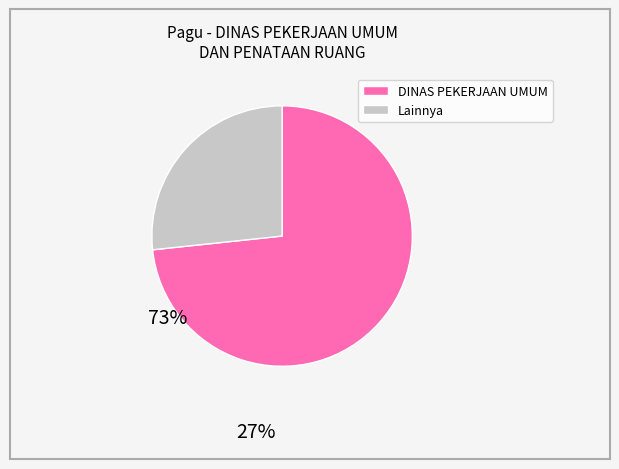

Count the number of slices in the pie.

2